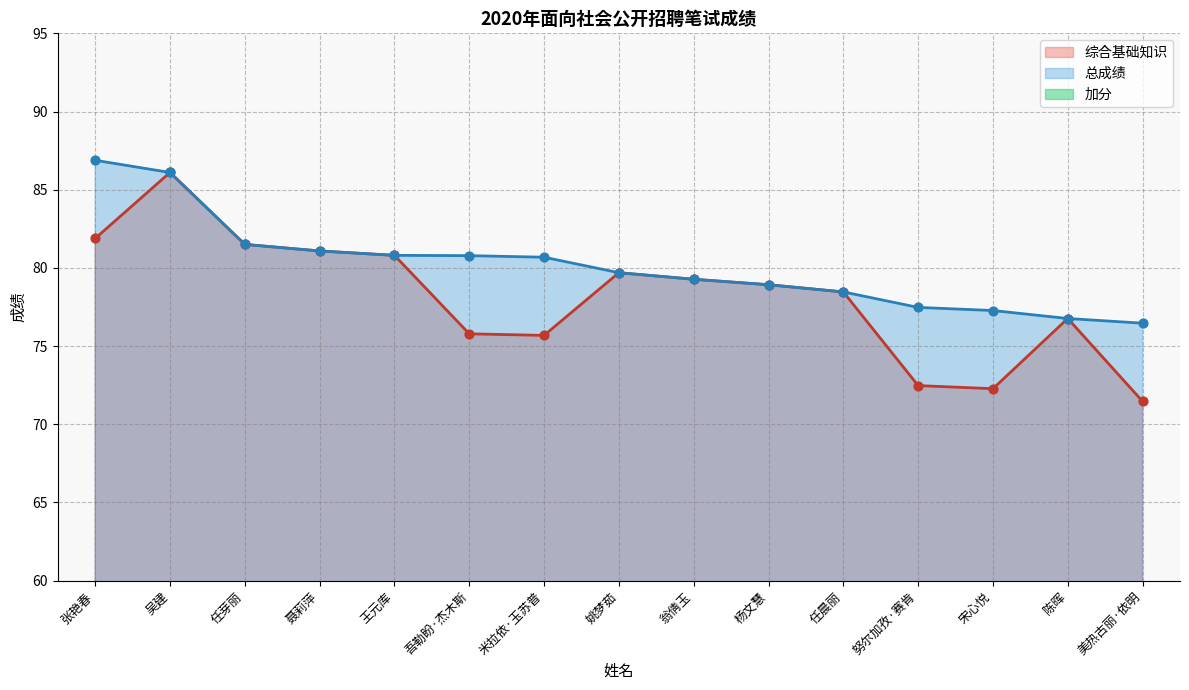

What is the minimum value for 综合基础知识?

71.5